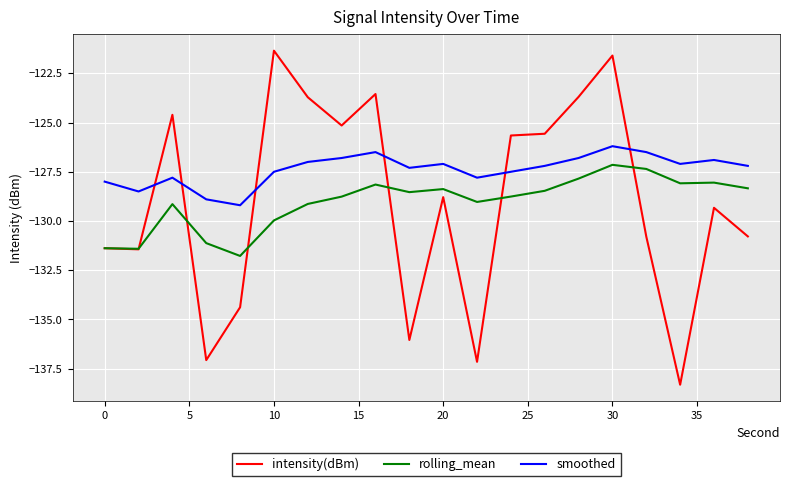

Rank the series by their maximum value, from highest to lowest.

intensity(dBm), smoothed, rolling_mean